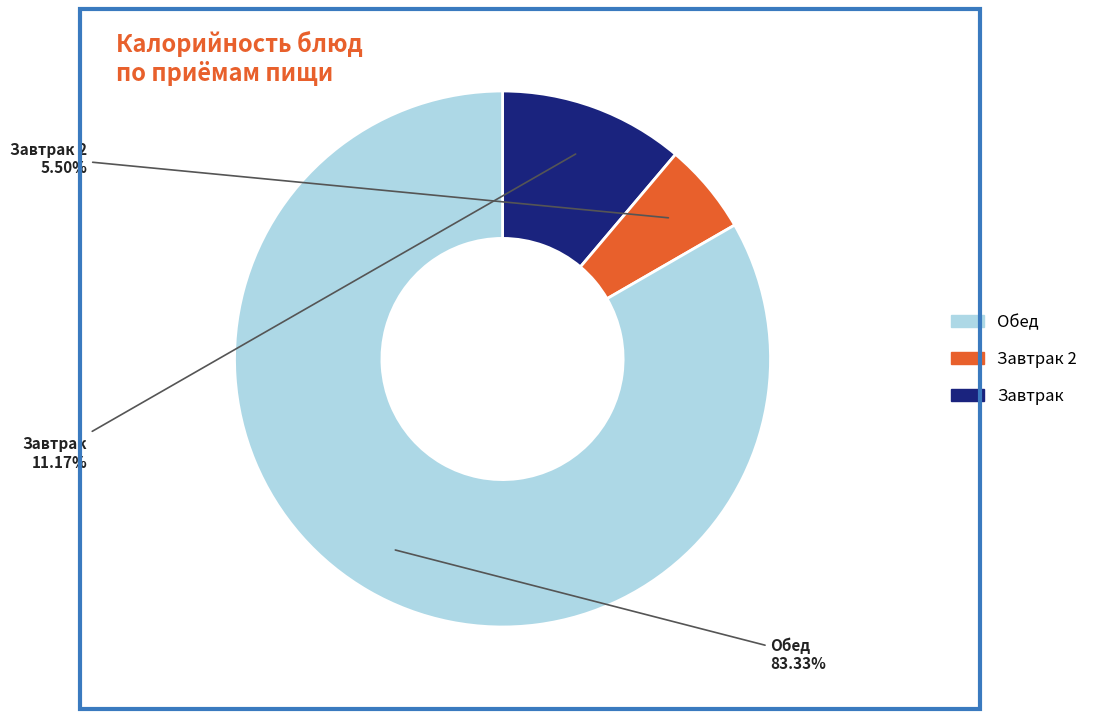

Does any single category account for the majority?

Yes